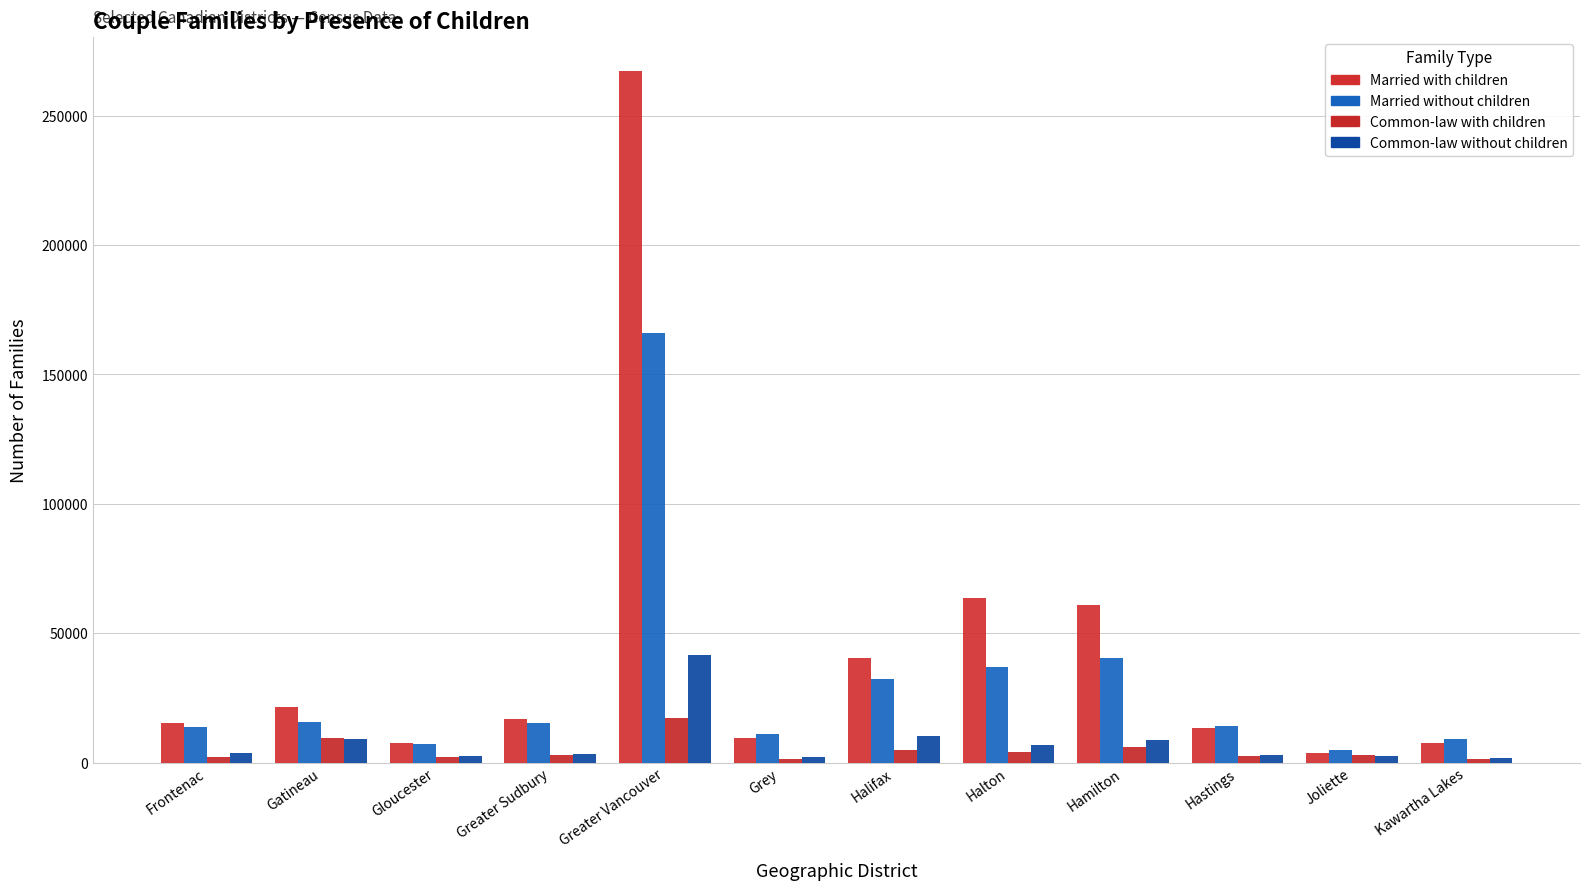

How many values in the Common-law without children series are below 3530?

6